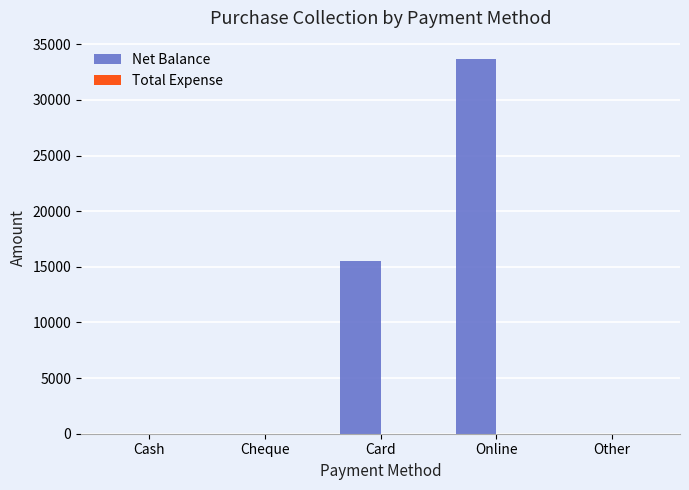

What is the sum of all values?

49150